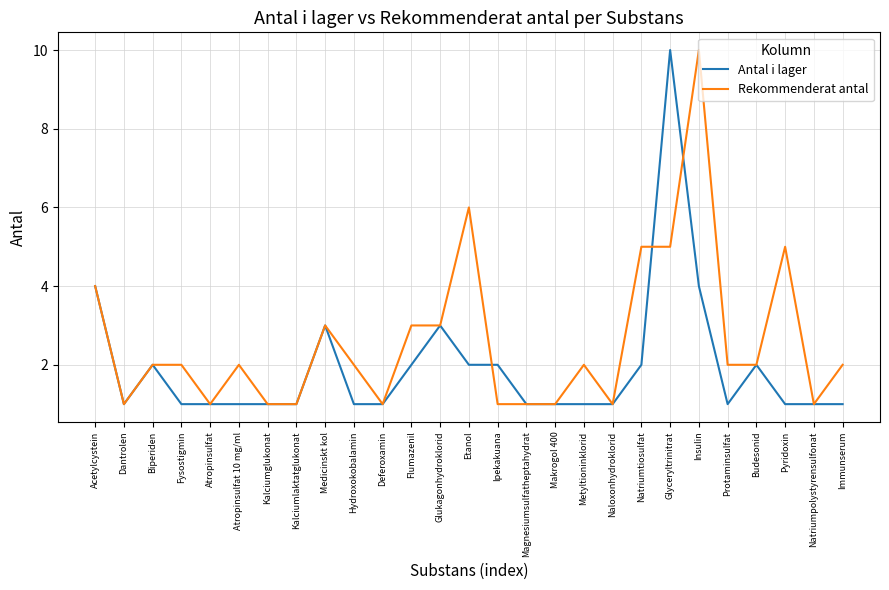

Which series changed the most between Kalciumglukonat and Insulin?

Rekommenderat antal